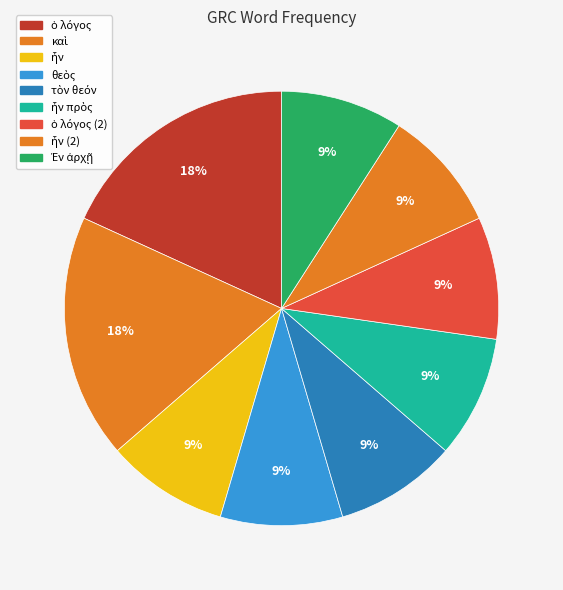

True or false: Ἐν ἀρχῇ accounts for 16% of the total.

False